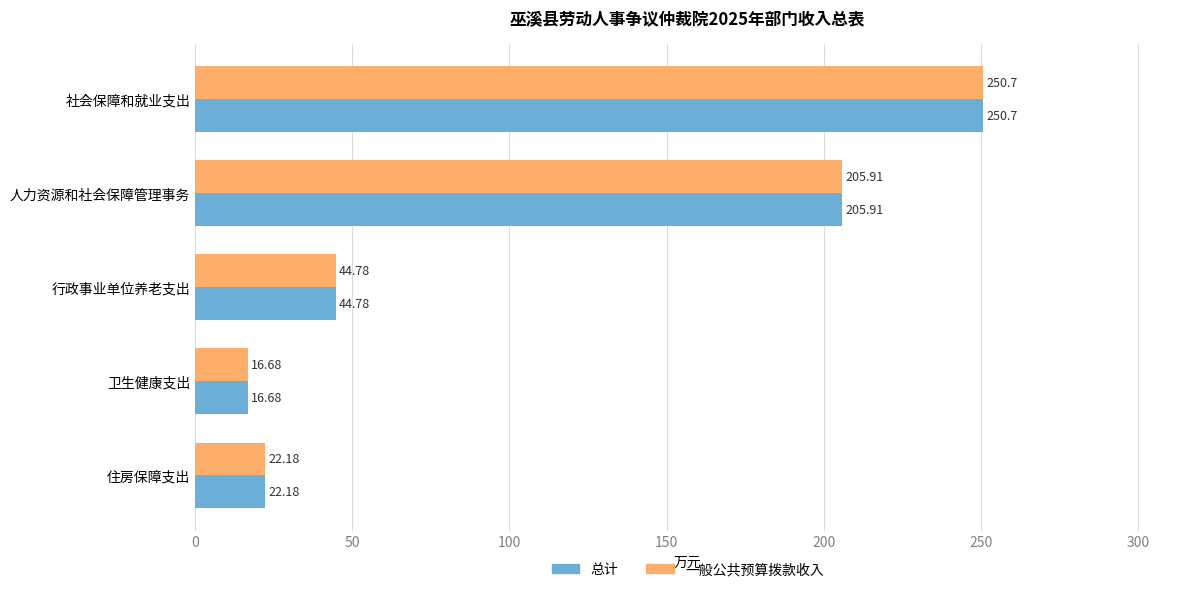

Rank the categories by 一般公共预算拨款收入 value from highest to lowest.

社会保障和就业支出, 人力资源和社会保障管理事务, 行政事业单位养老支出, 住房保障支出, 卫生健康支出